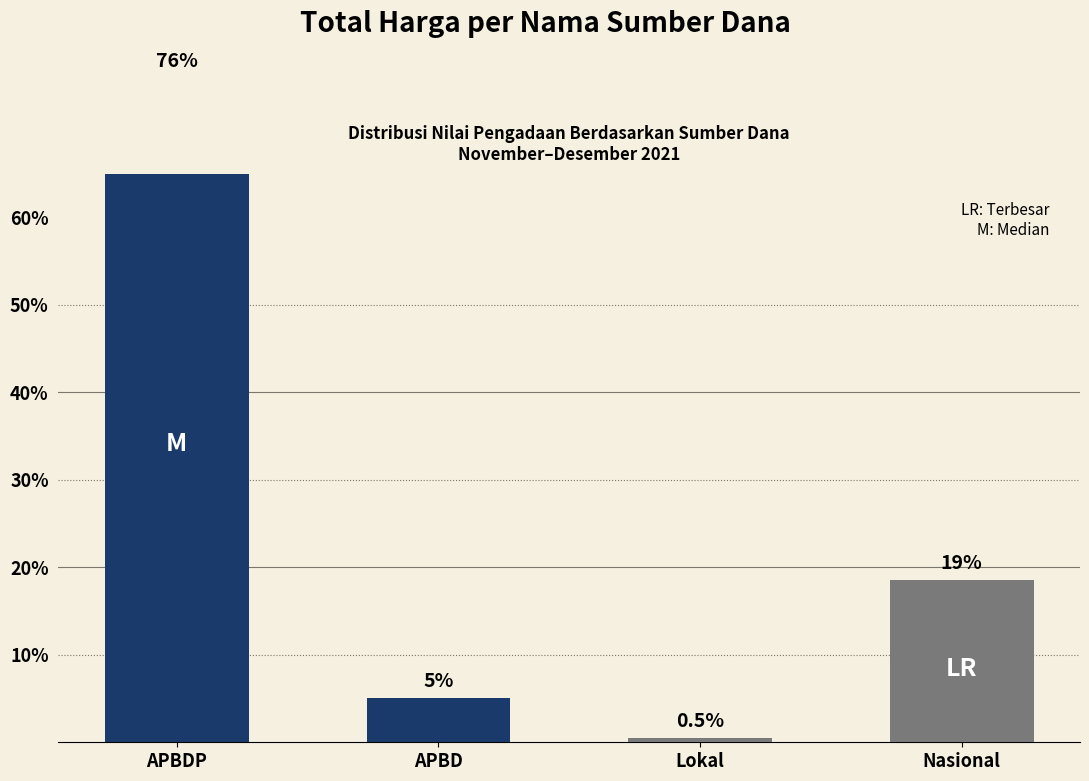

What is the approximate value at APBD?

5.0